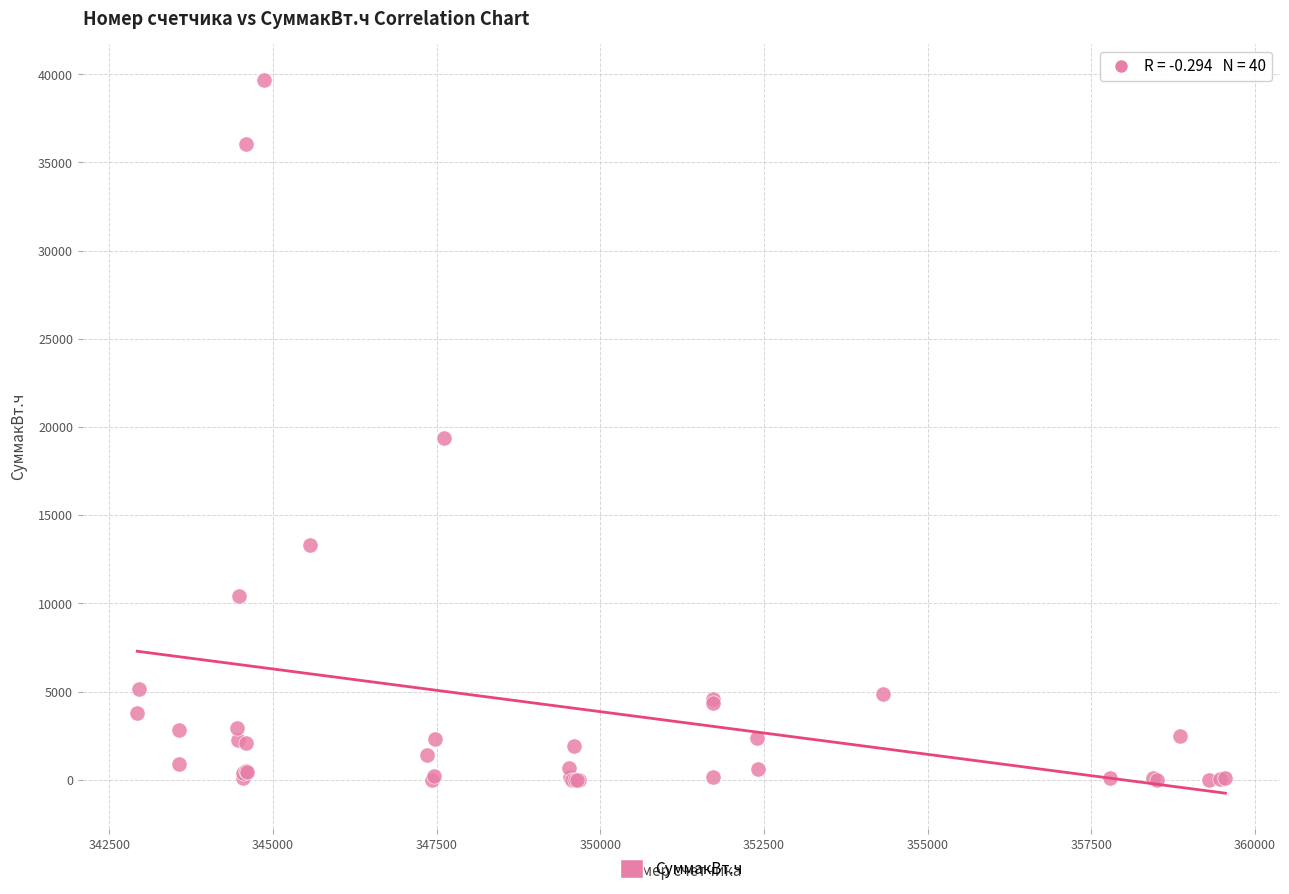

What Y value in the scatter plot is closest to 19842?

19368.0